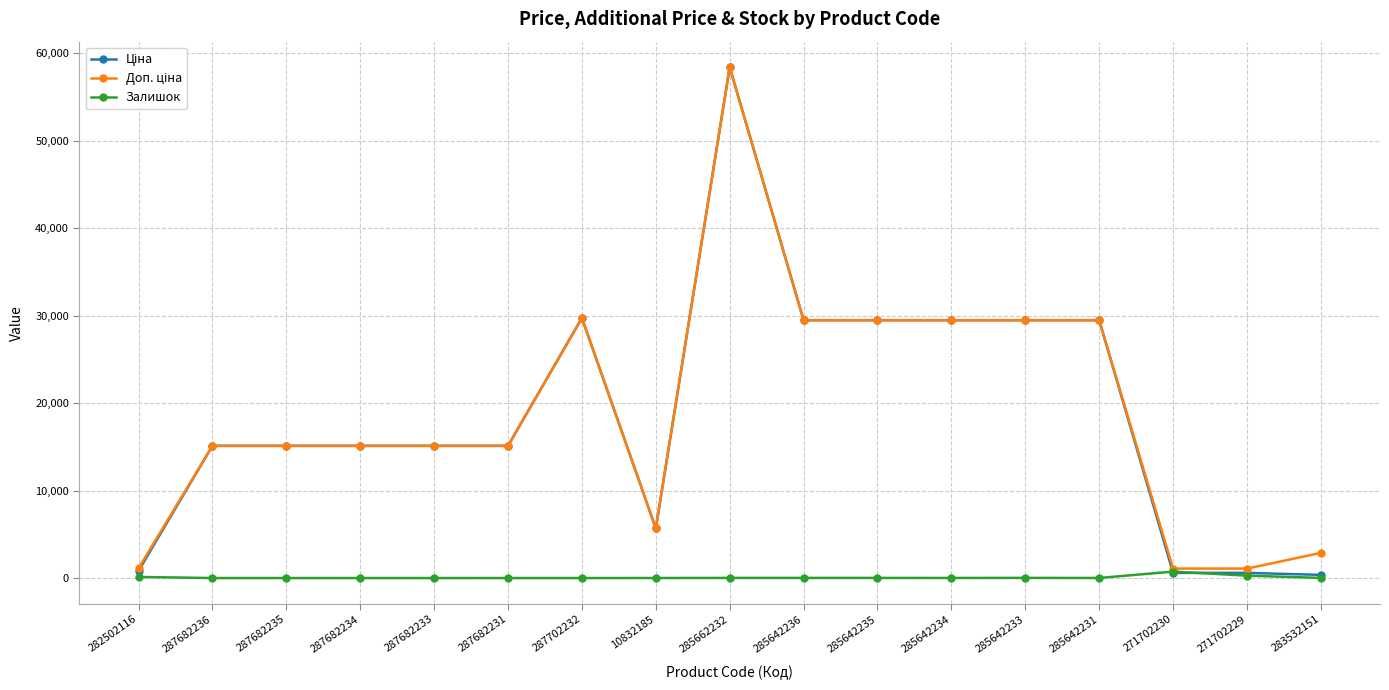

What is the difference between the highest and lowest values at 287682231?

15120.0